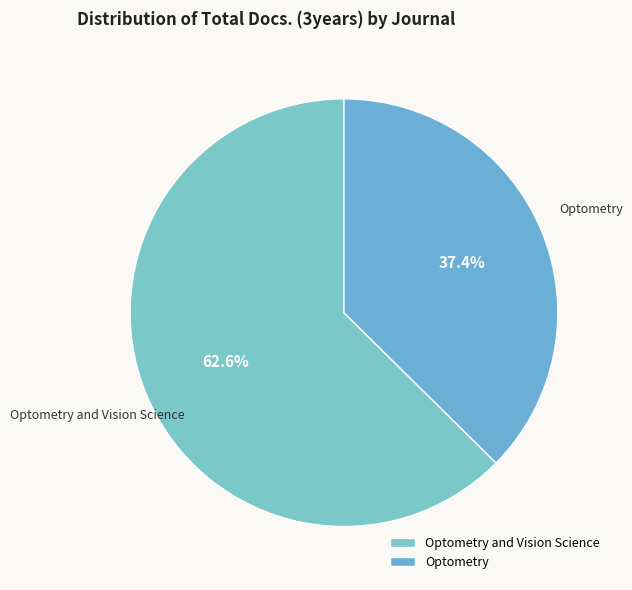

To the nearest percent, what is the combined percentage of Optometry and Optometry and Vision Science?

100%